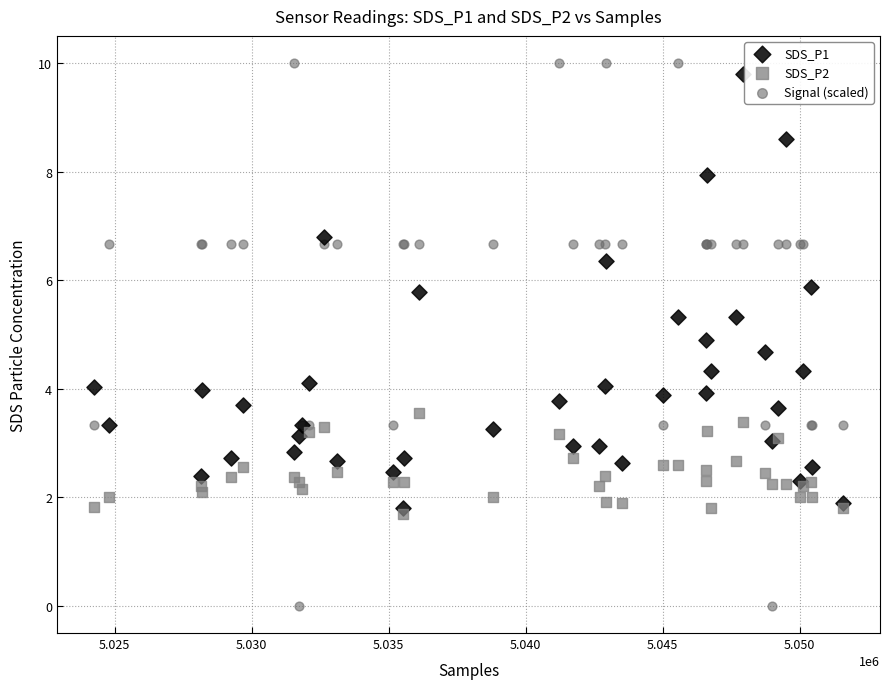

What are all the series names shown in the legend?

SDS_P1, SDS_P2, Signal (scaled)